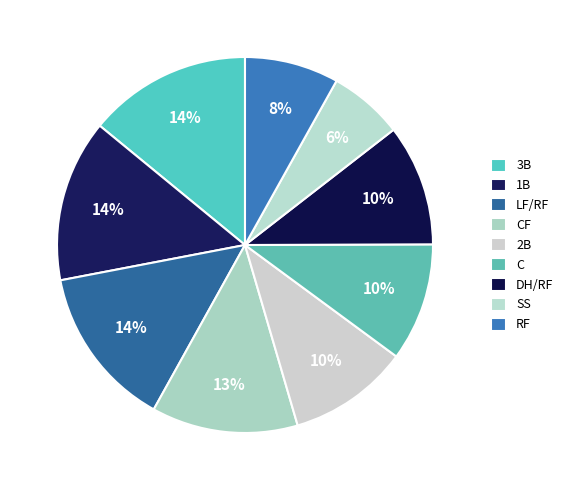

What is the smallest slice in the pie chart?

SS